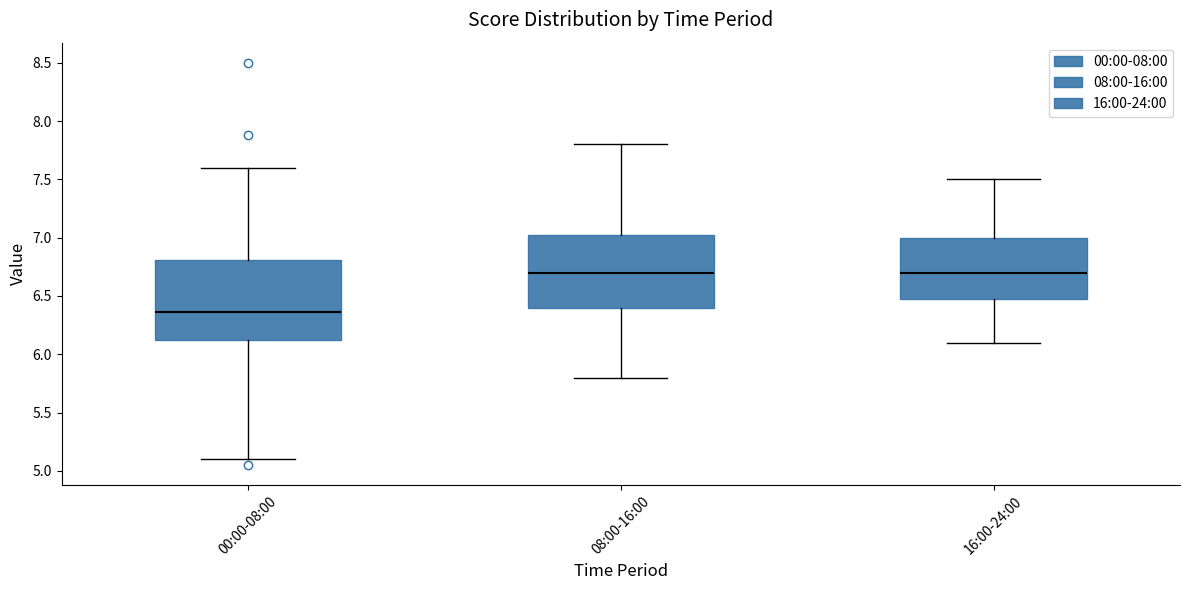

Reading left to right, read every box against the y-axis: the position of its median line, the range the box covers, and the ends of its whiskers. The values are not printed on the chart, so give them approximately, as read against the axis.

00:00-08:00: median 6.35, box 6.10 to 6.80, whiskers 5.10 to 7.60
08:00-16:00: median 6.70, box 6.40 to 7.05, whiskers 5.80 to 7.80
16:00-24:00: median 6.70, box 6.50 to 7.00, whiskers 6.10 to 7.50